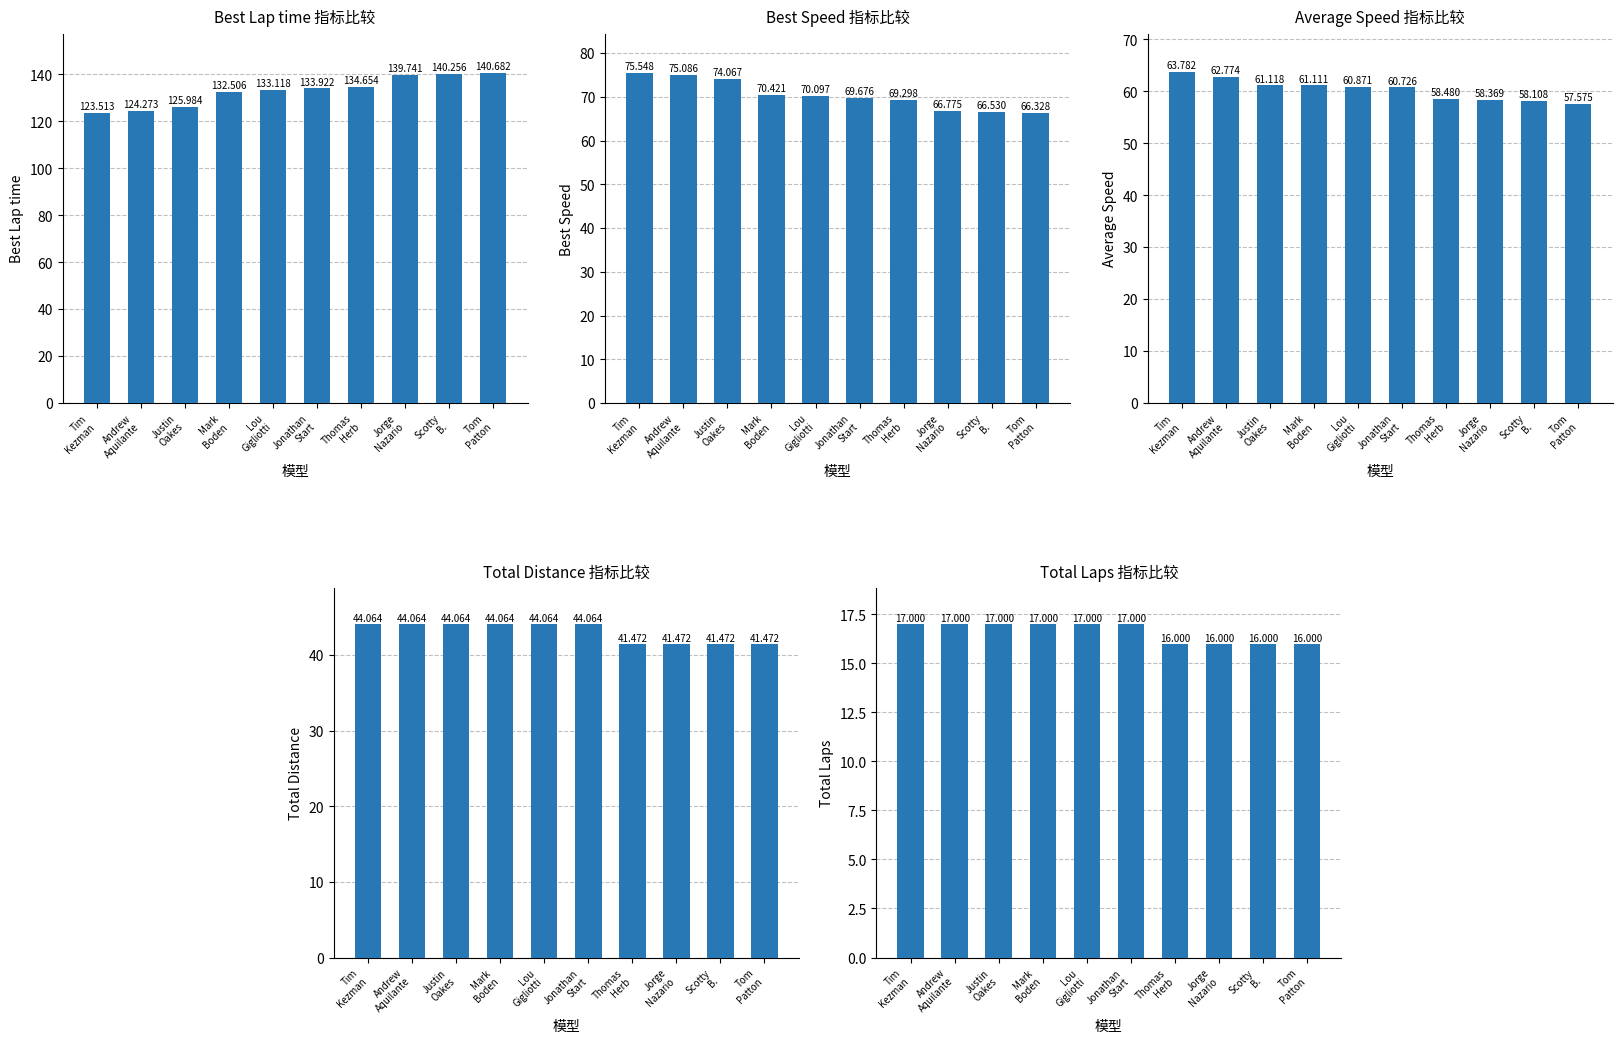

Between Tim
Kezman and Justin
Oakes, which series saw the biggest shift?

Average Speed